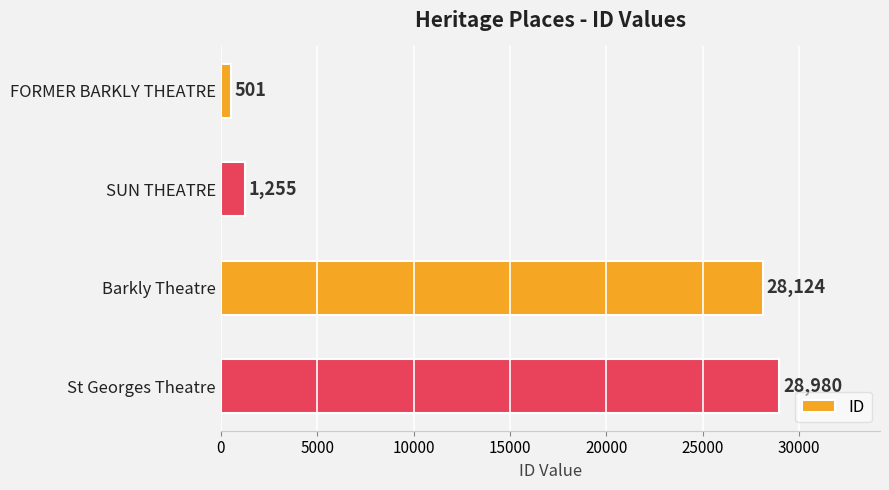

Are the bars horizontal?

Yes